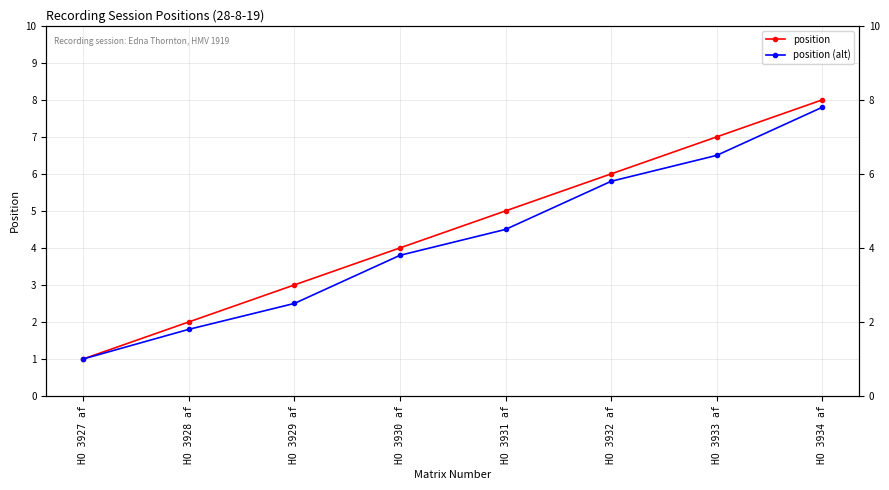

Does the chart display data point markers on the line(s)?

Yes